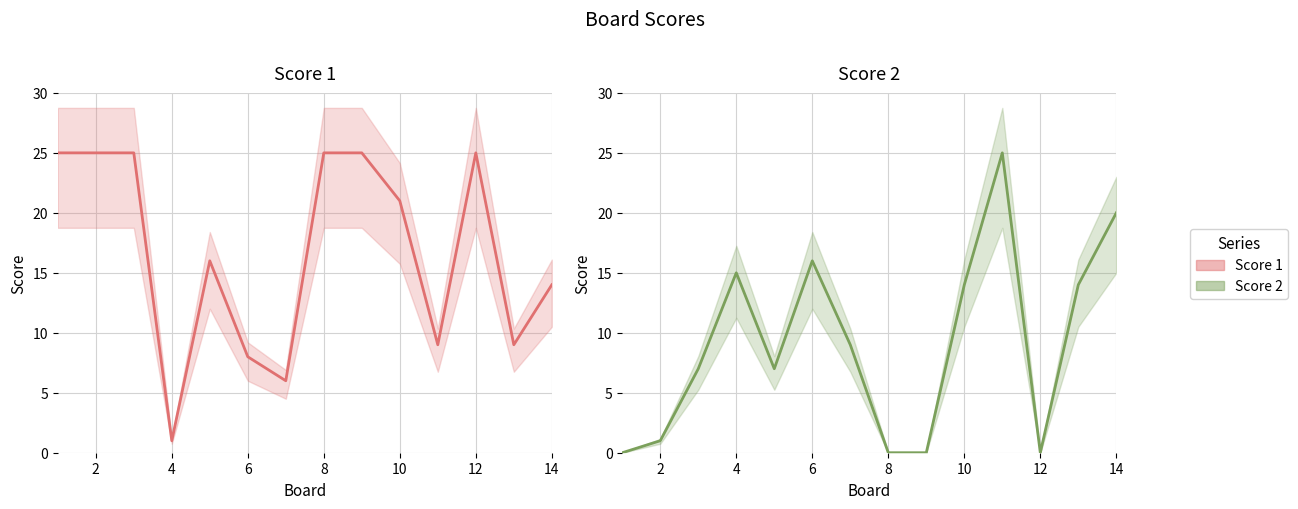

What is the greatest value displayed?

25